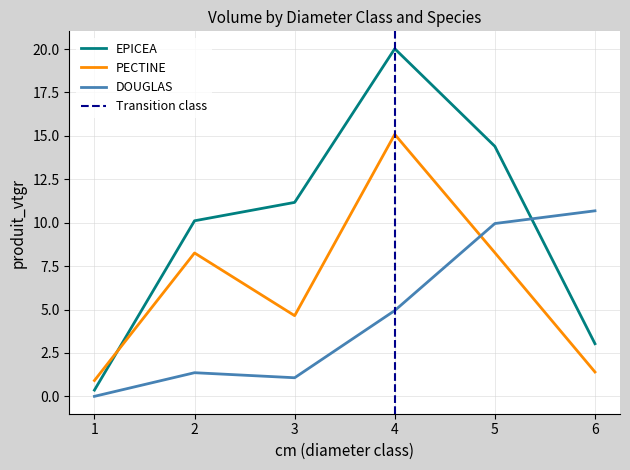

True or false: EPICEA has more than 1 interior local peaks.

False